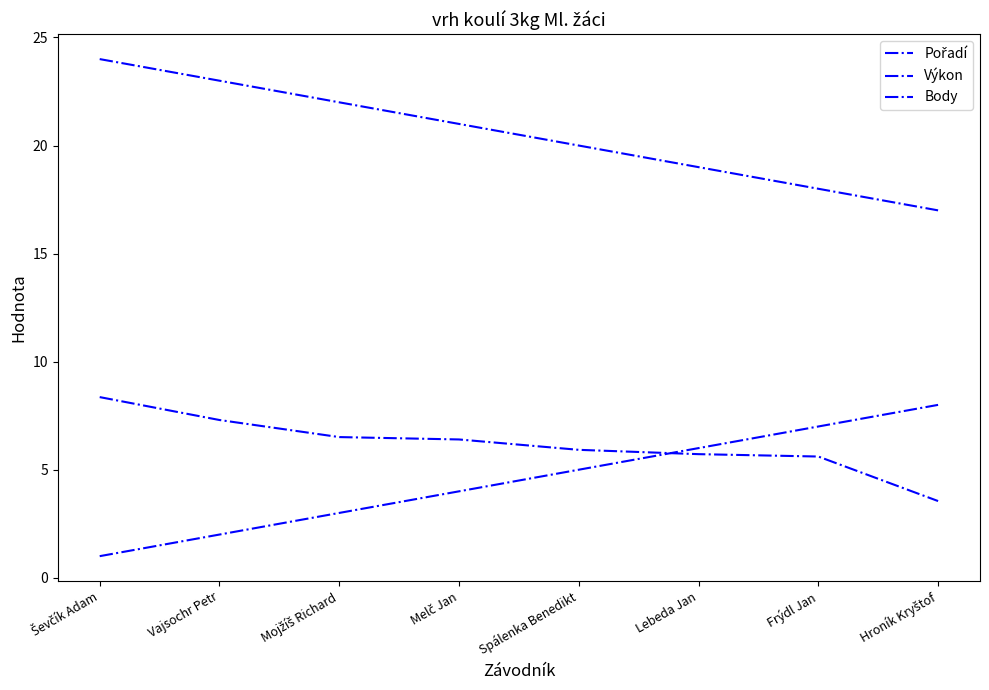

Does the chart have visible grid lines?

No